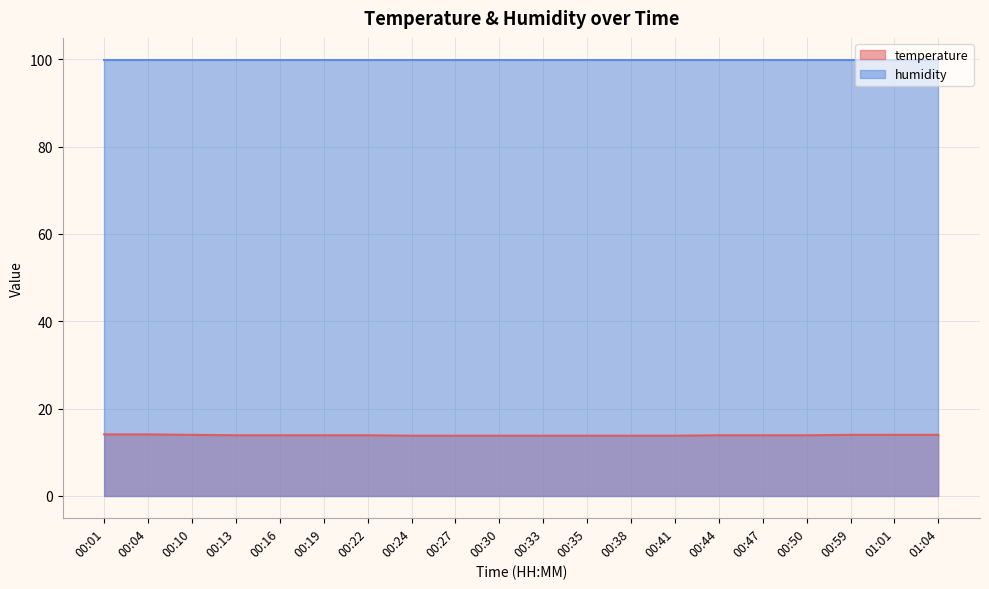

Is it true that the value at 00:19 is 3.2?

False